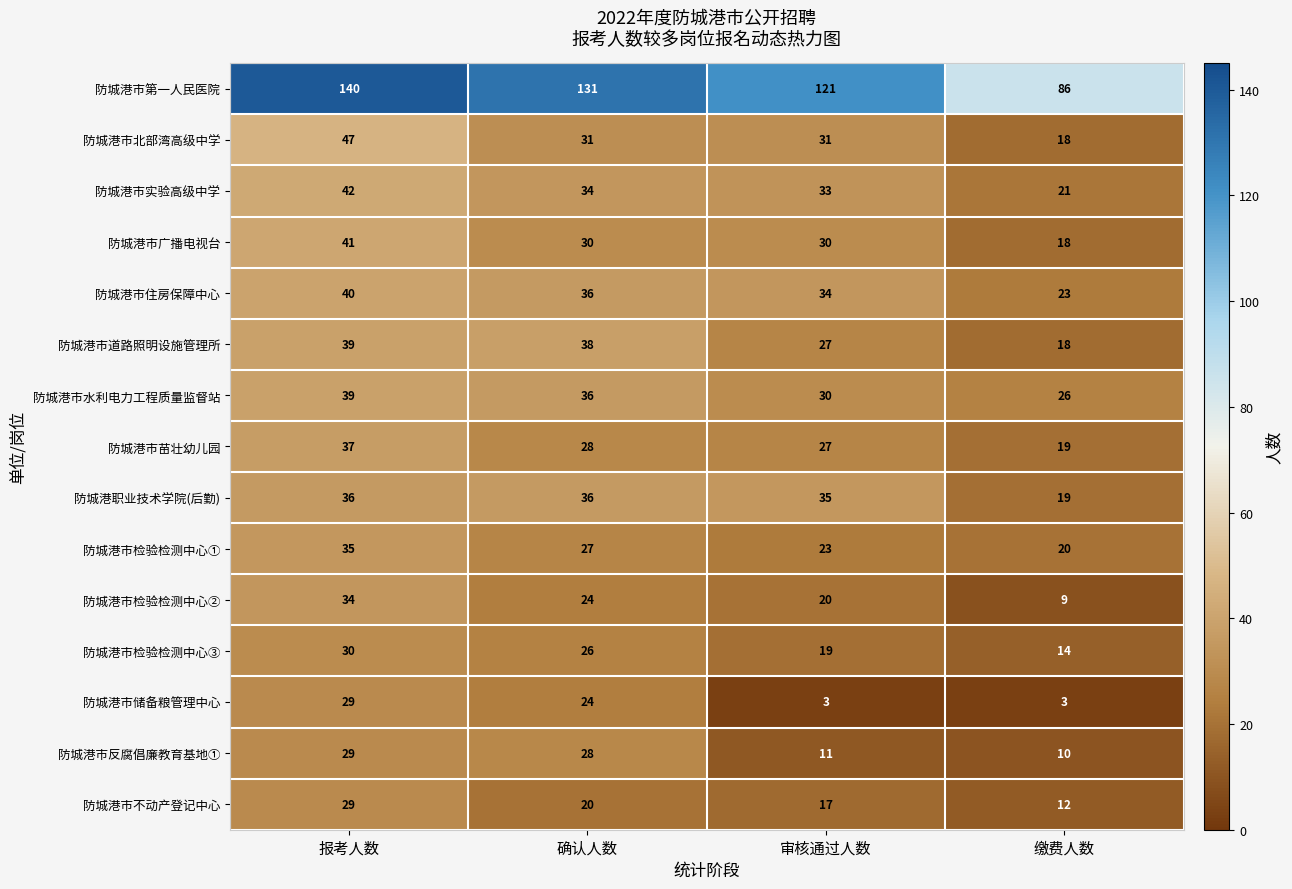

Which series has the widest spread of values?

防城港市第一人民医院